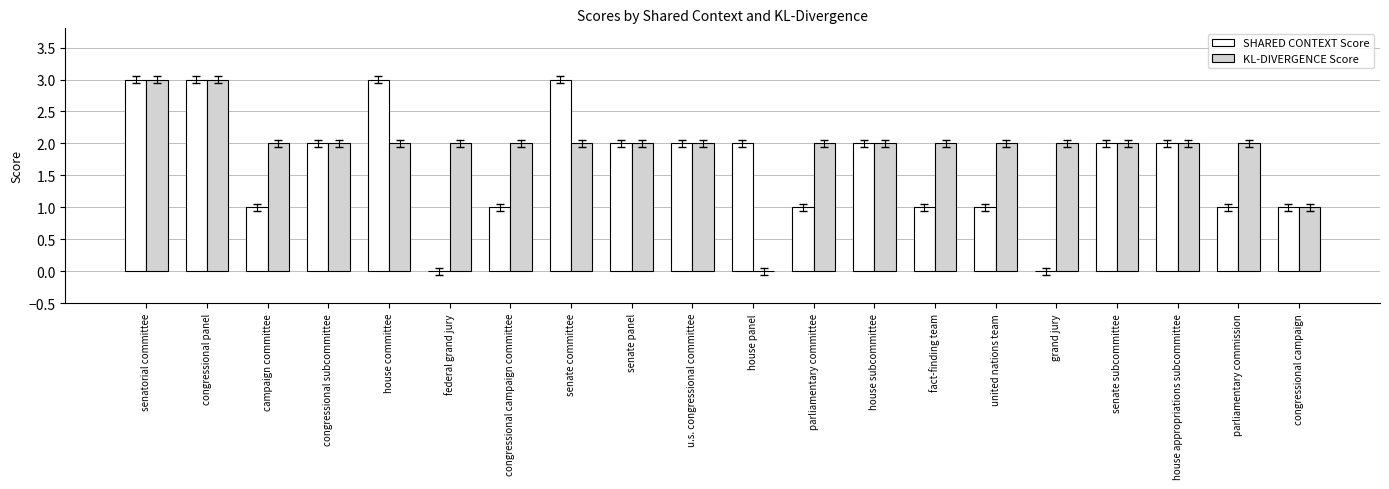

What is the sum of all KL-DIVERGENCE Score values?

39